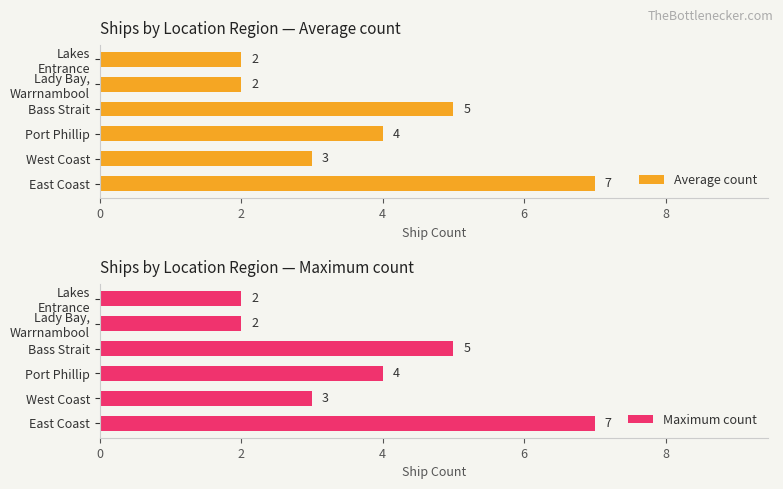

How many bars are there in total?

12